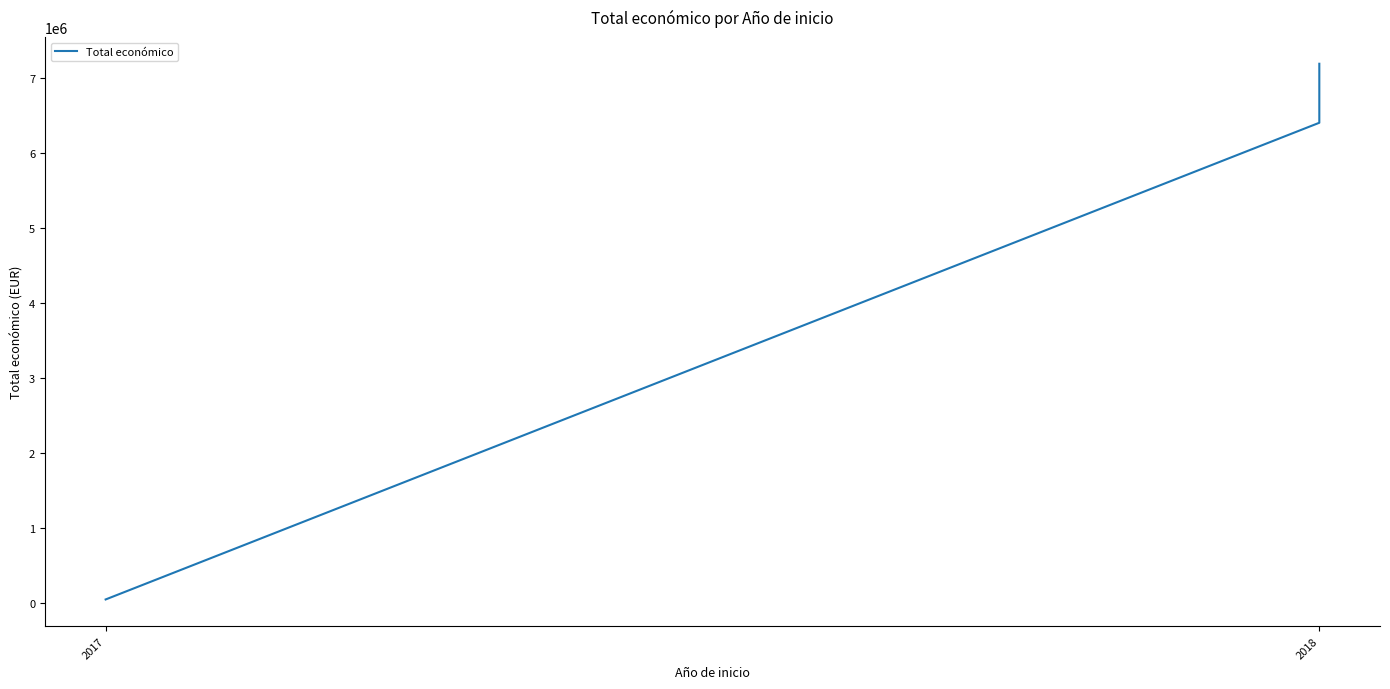

What is the sum of all values?

13637824